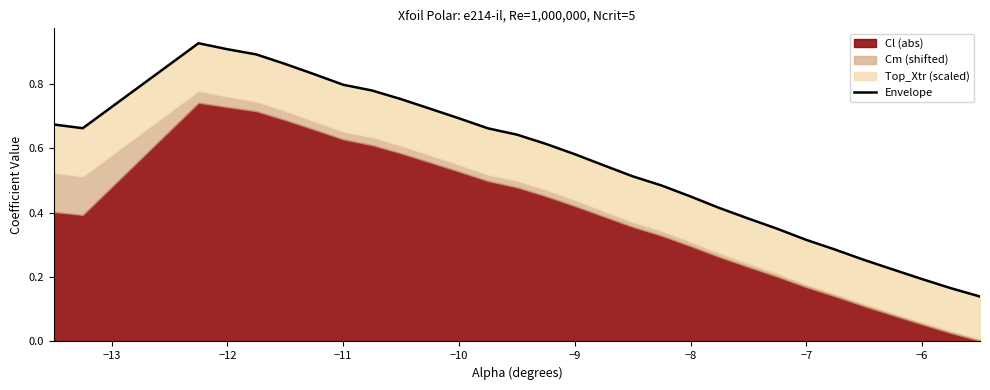

Does the chart have visible grid lines?

No